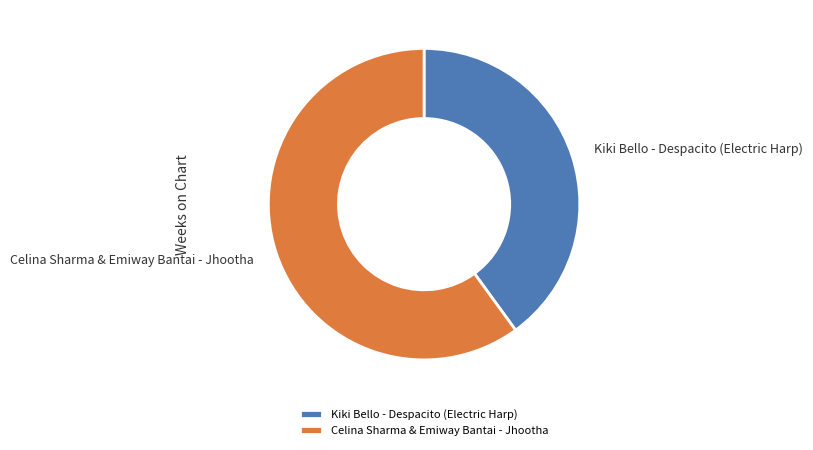

Does Kiki Bello - Despacito (Electric Harp) represent more than half of the total?

No